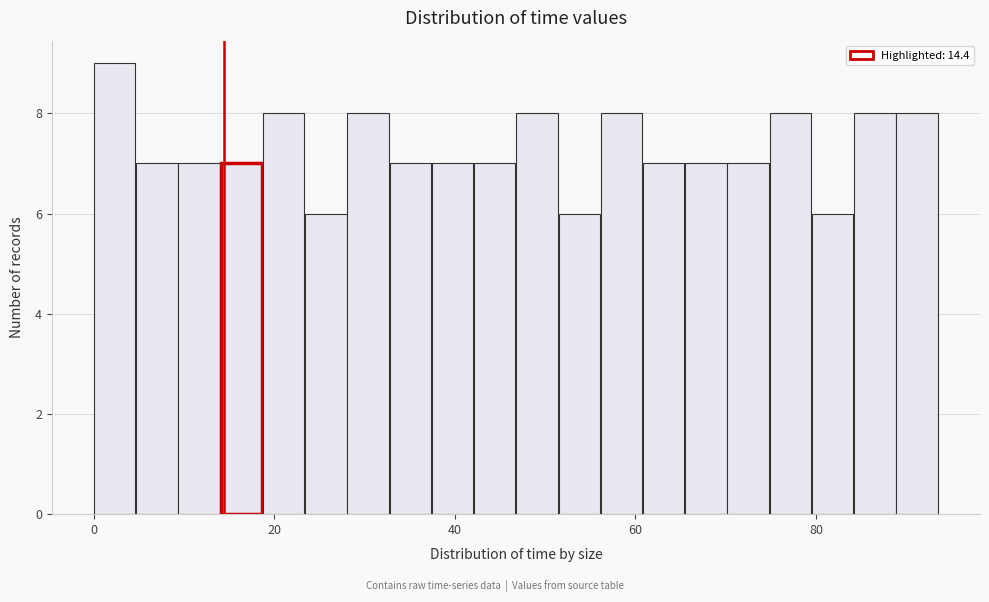

Read against the x-axis, roughly where is the centre of the tallest bar?

2